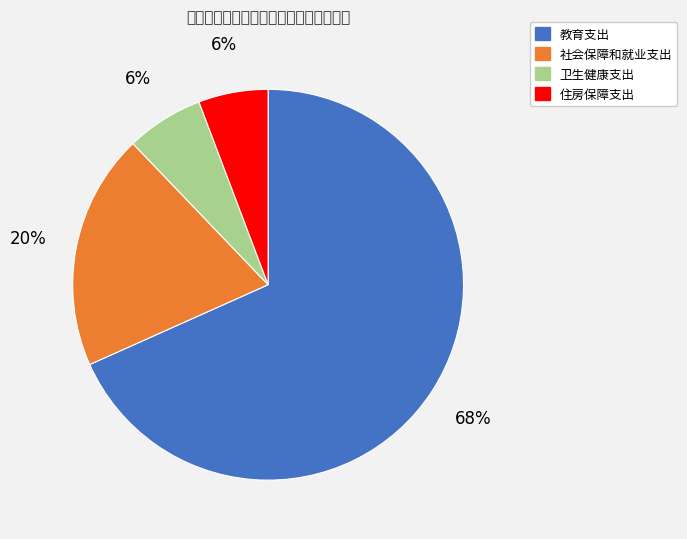

Which slice represents more than half of the pie?

教育支出